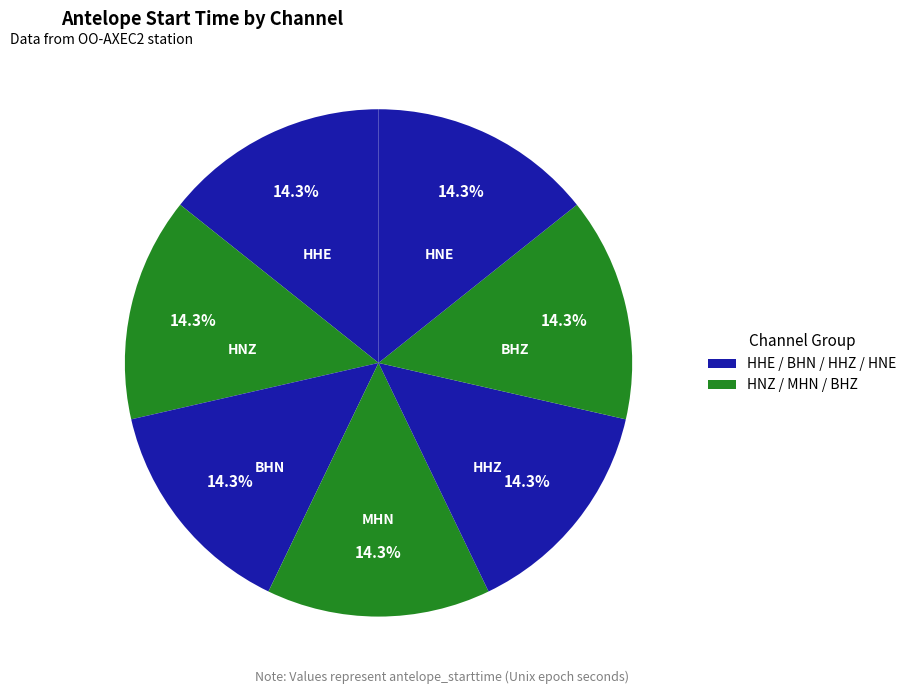

Count the number of slices in the pie.

7